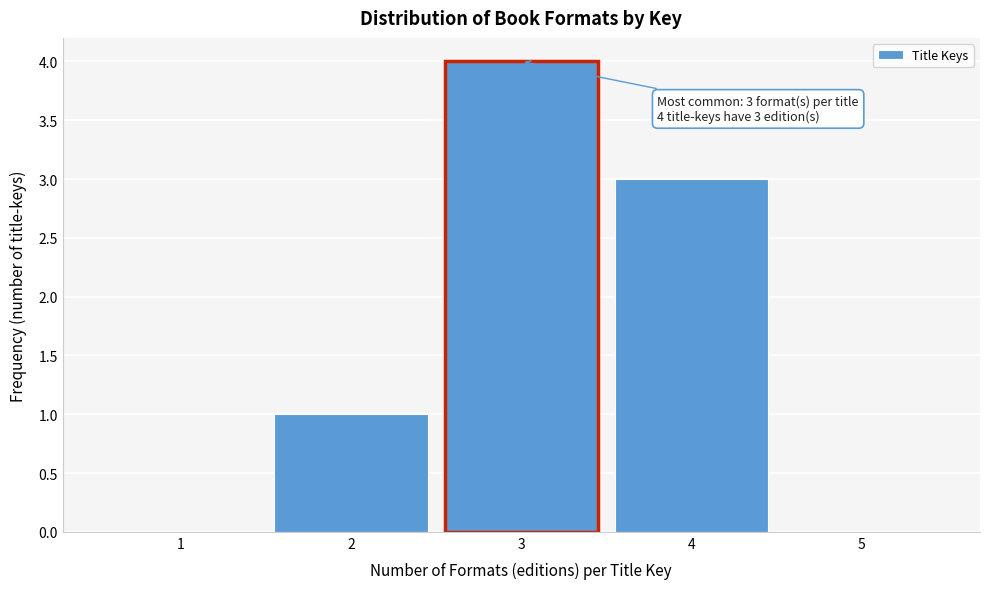

Which range on the x-axis has the tallest bar?

2.5 to 3.5